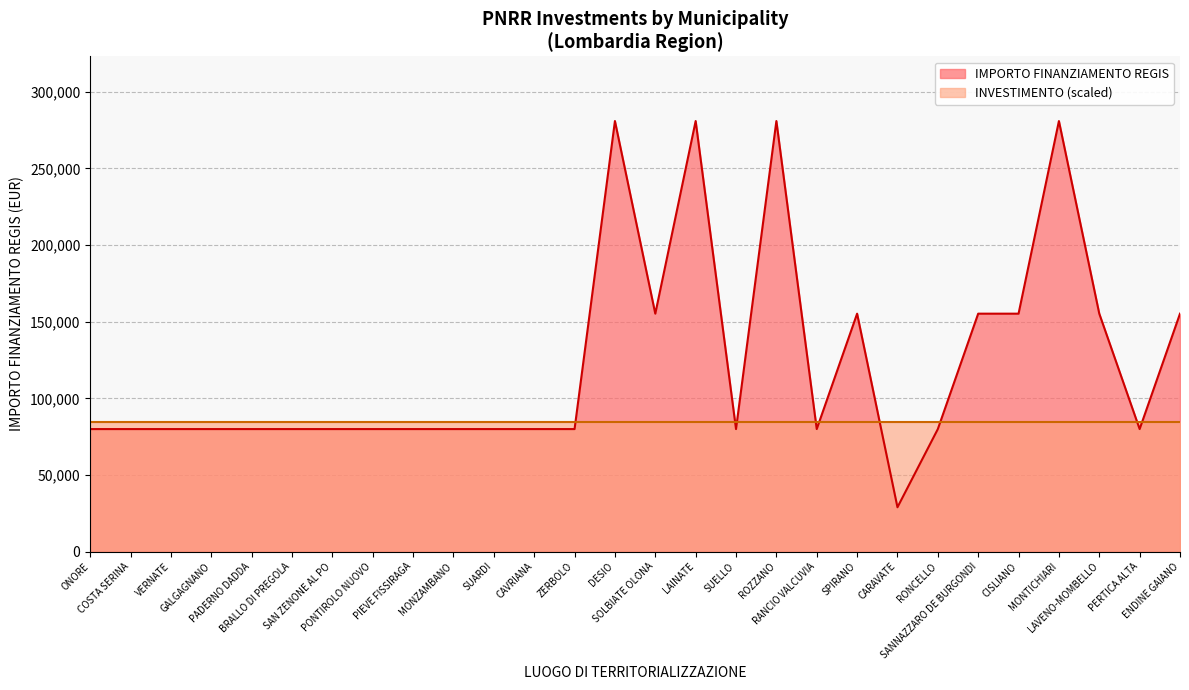

What is the difference between the values at CARAVATE and ENDINE GAIANO?

126332